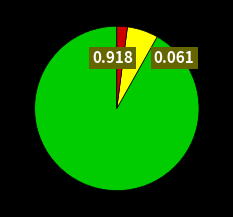

Does any single category account for the majority?

Yes